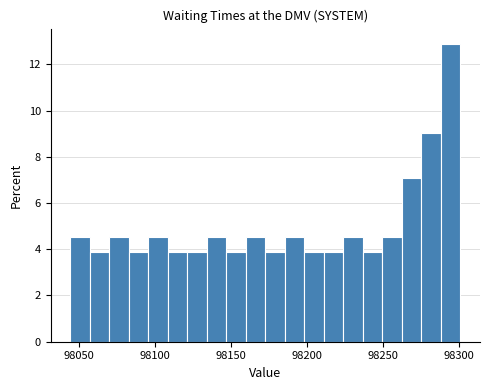

Read against the x-axis, roughly where is the centre of the tallest bar?

98295